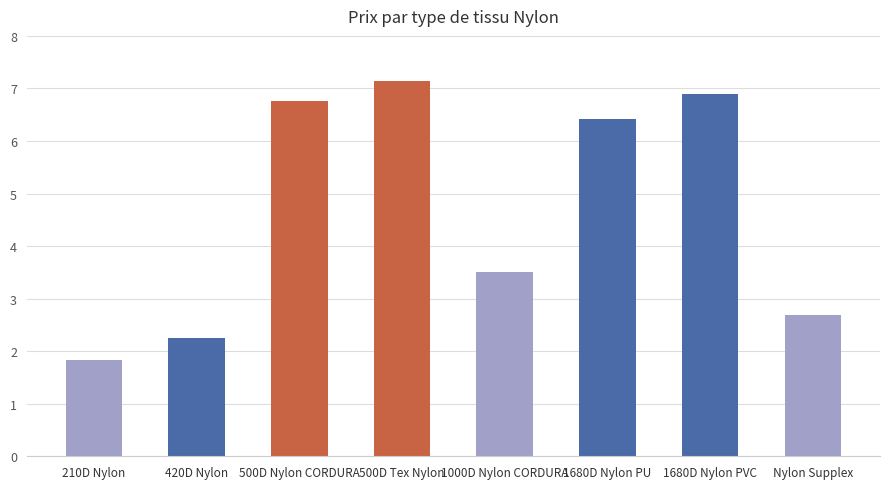

What is the label of the 6th bar from the right?

500D Nylon CORDURA